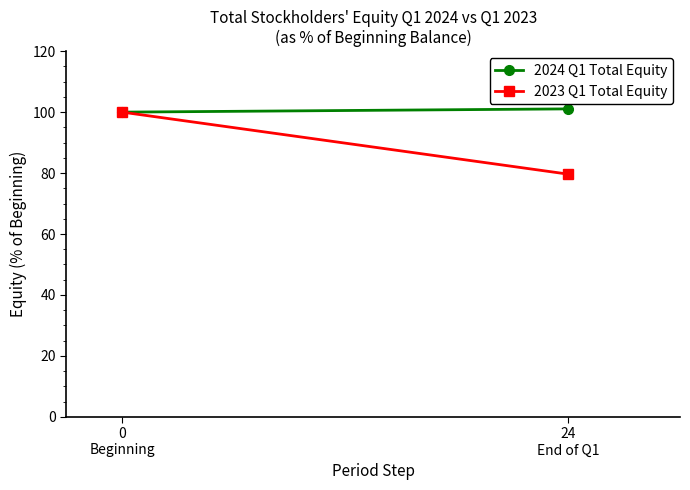

What is the lowest value of the 2024 Q1 Total Equity series?

100.0